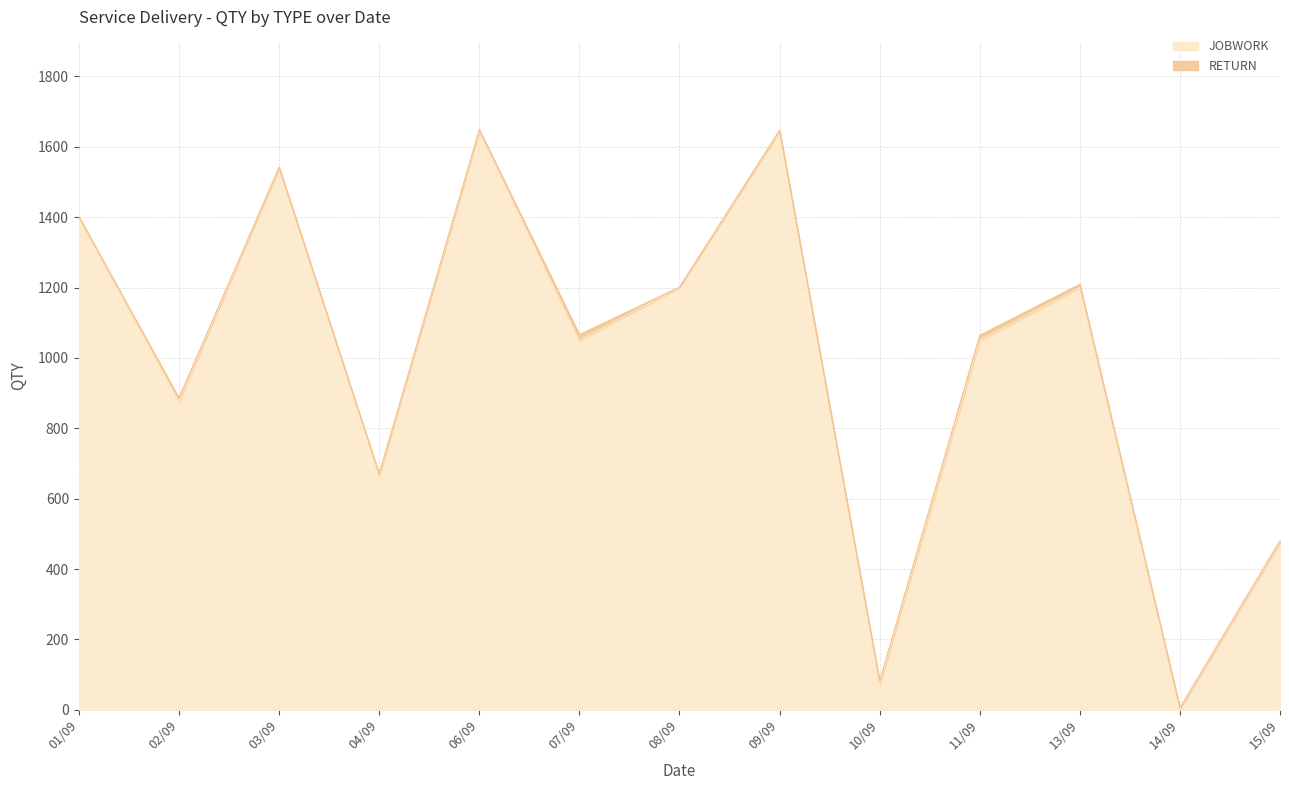

What is the difference between the maximum and second lowest values?

1572